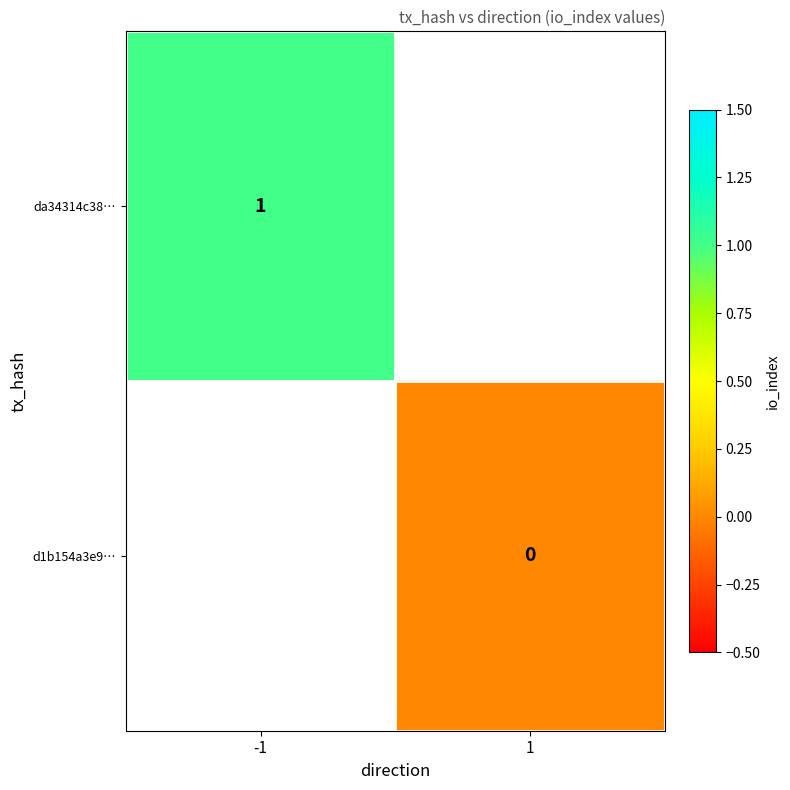

Count the number of data series in this chart.

2